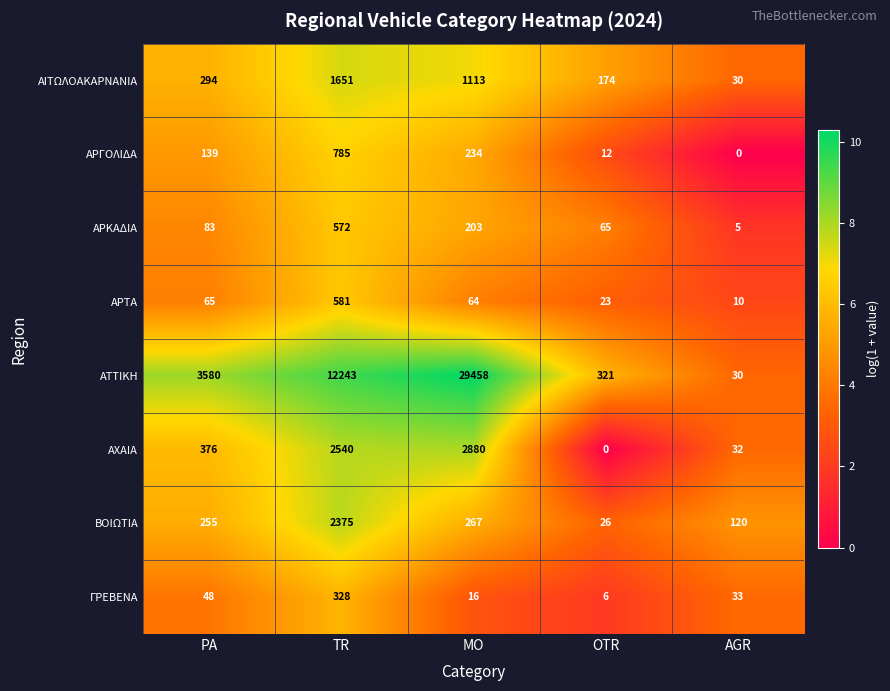

At which label does ΒΟΙΩΤΙΑ reach its peak?

TR